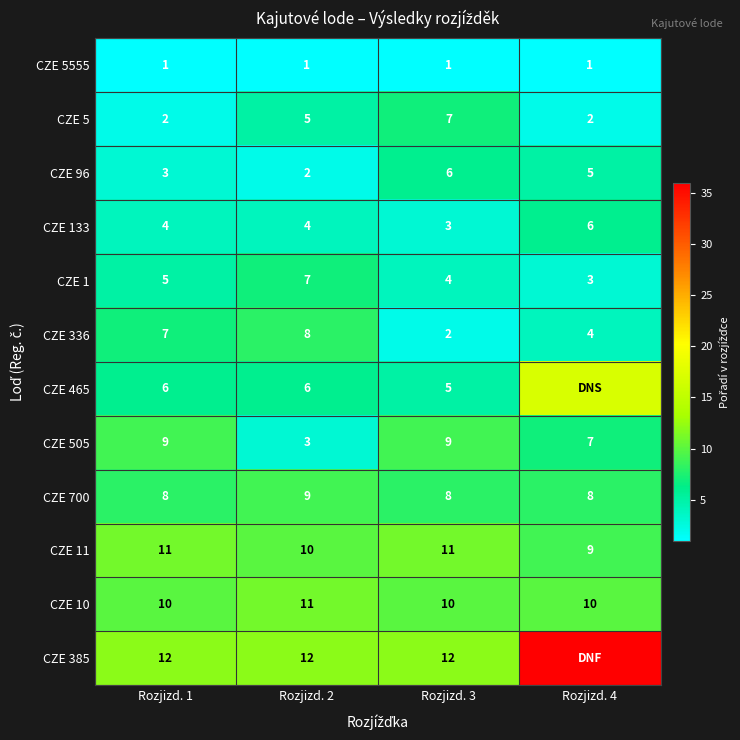

The value of CZE 96 at Rozjizd. 4 is 5. True or false?

True